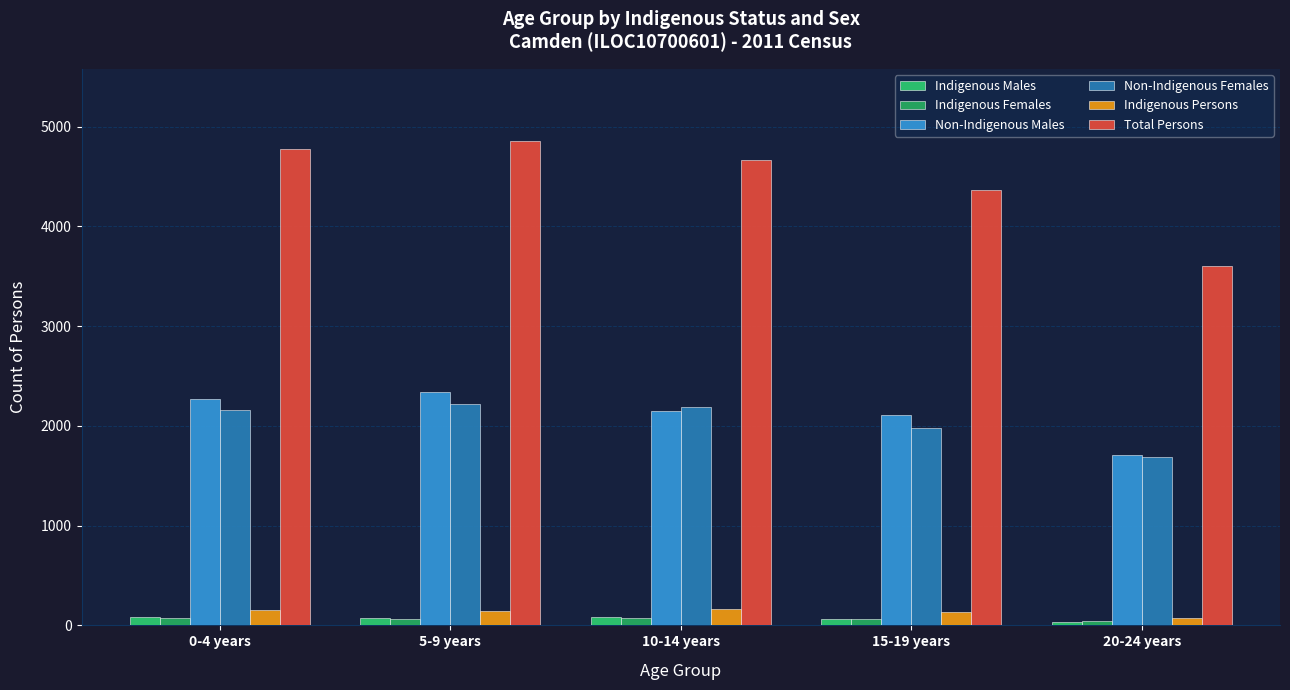

What are all the series names shown in the legend?

Indigenous Males, Indigenous Females, Non-Indigenous Males, Non-Indigenous Females, Indigenous Persons, Total Persons